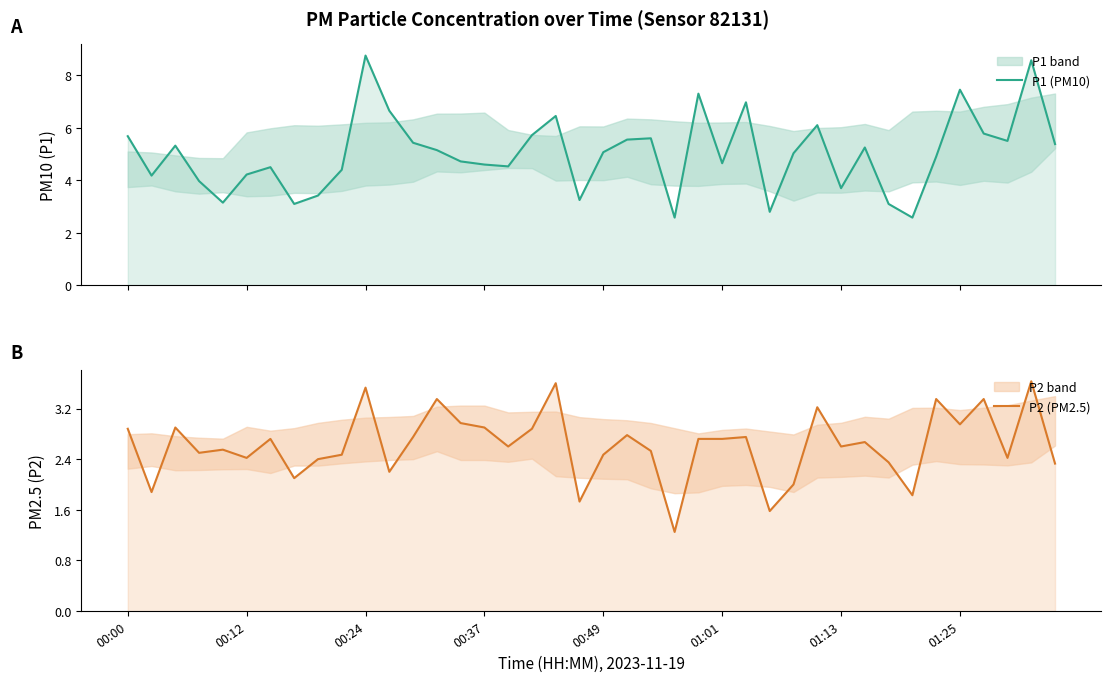

What is the difference between the P1 (PM10) values at 00:24 and 00:37?

4.2